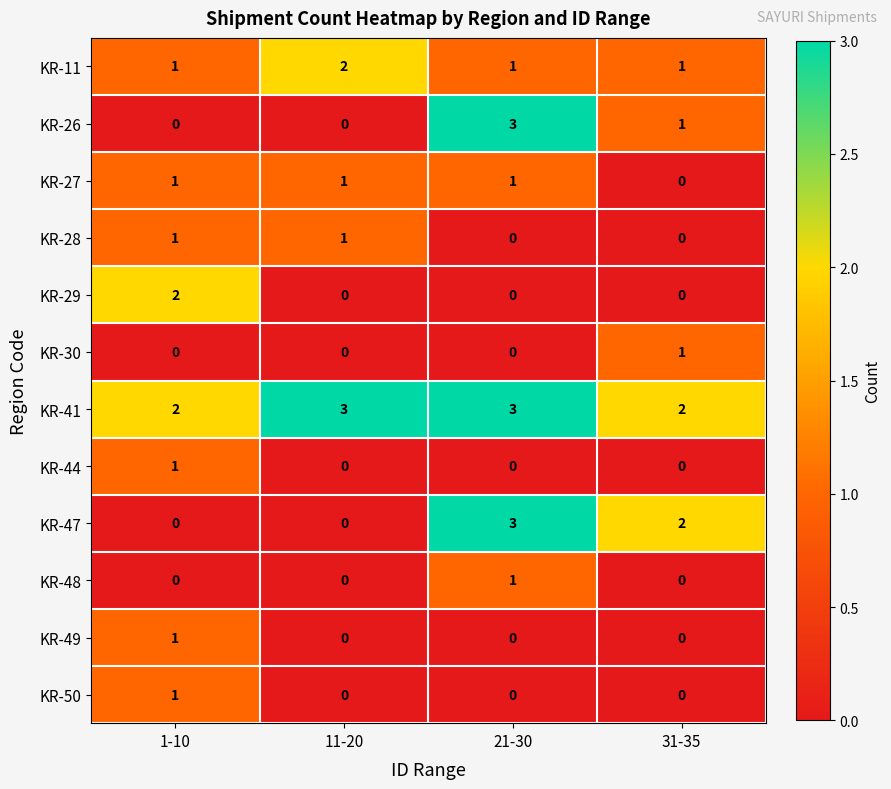

What is the sum of all KR-27 values?

3